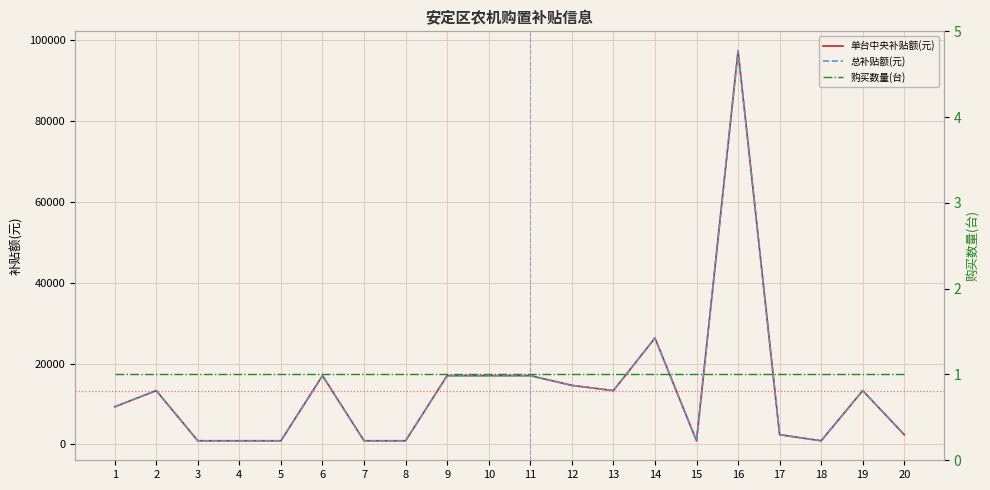

Which series has the largest total across all categories?

单台中央补贴额(元)